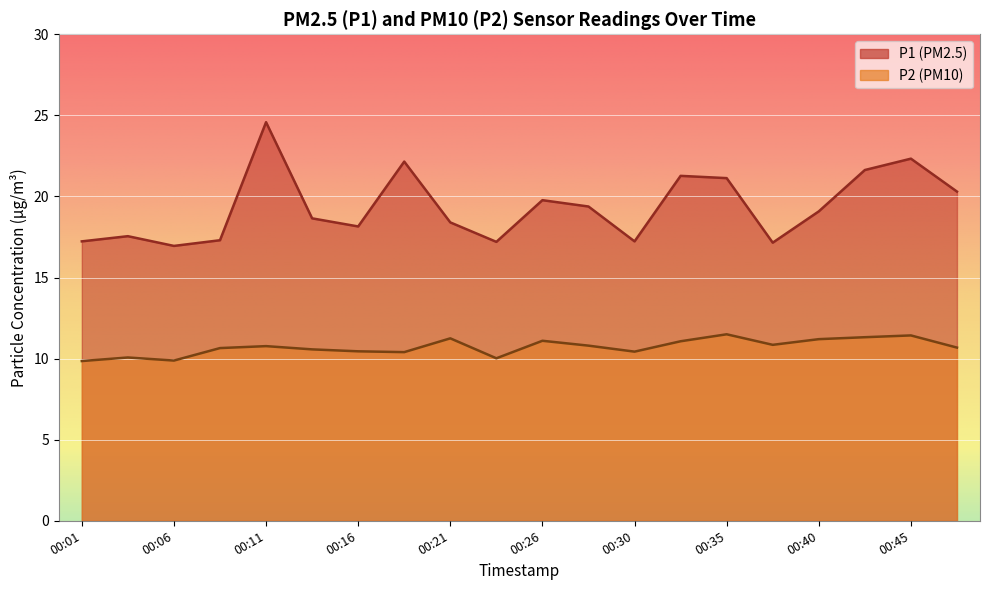

Between 00:23 and 00:18, which is larger?

00:18